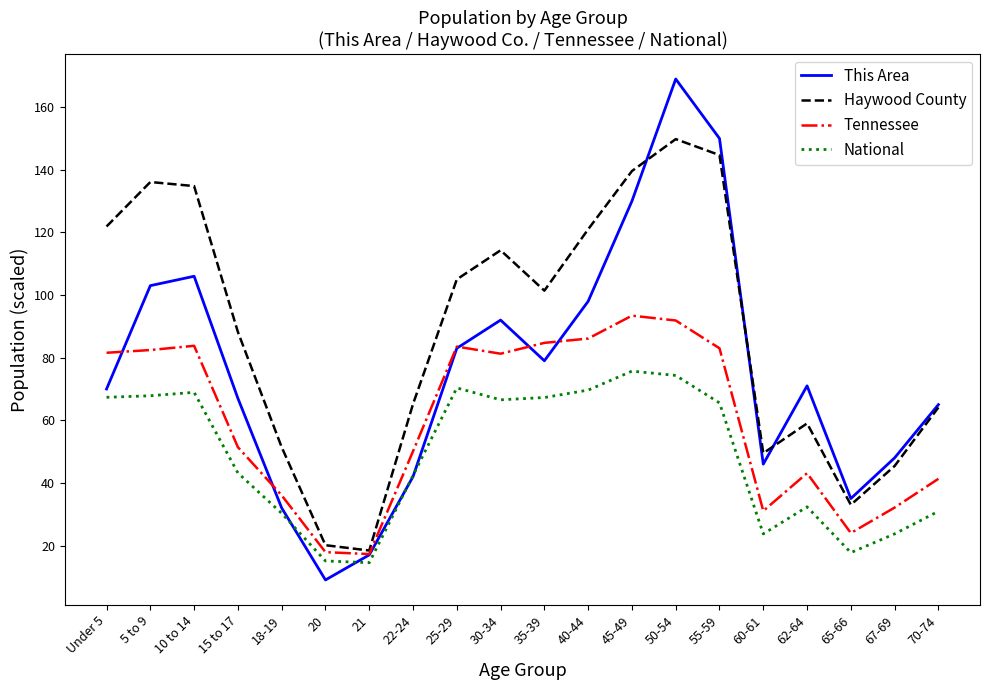

In National, how many points are lower than both neighbors (excluding endpoints)?

4